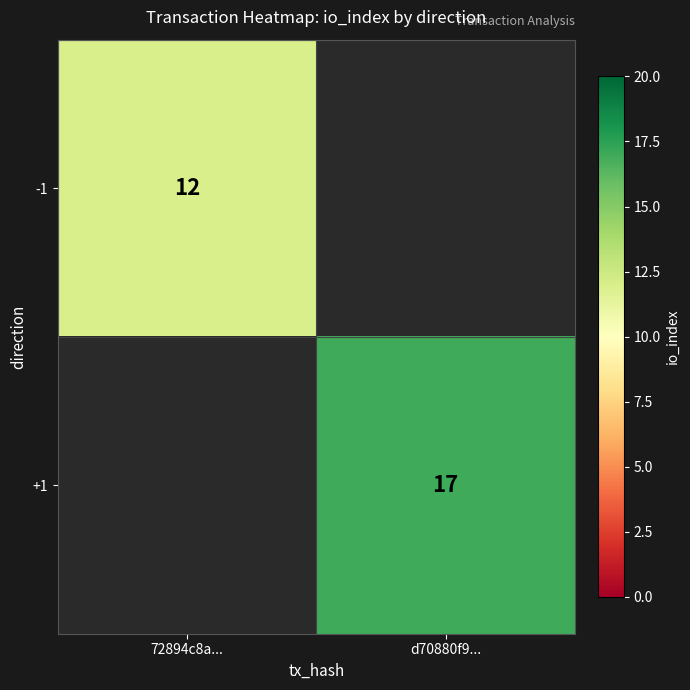

What is the maximum value shown in the chart?

17.0